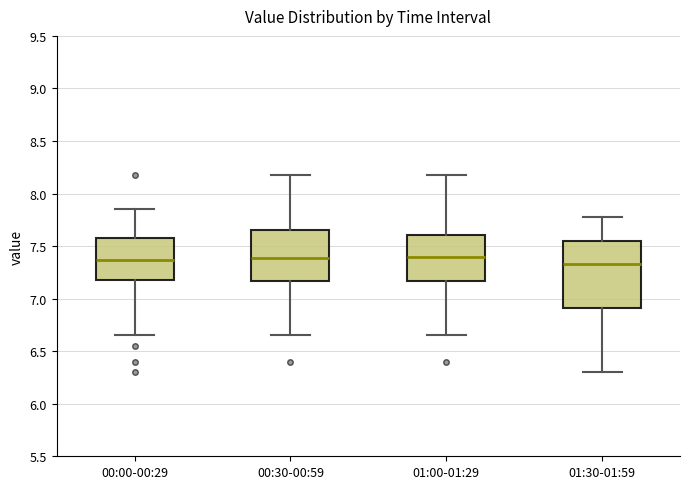

Reading left to right, read every box against the y-axis: the position of its median line, the range the box covers, and the ends of its whiskers. The values are not printed on the chart, so give them approximately, as read against the axis.

00:00-00:29: median 7.35, box 7.20 to 7.55, whiskers 6.65 to 7.85
00:30-00:59: median 7.40, box 7.15 to 7.65, whiskers 6.65 to 8.20
01:00-01:29: median 7.40, box 7.15 to 7.60, whiskers 6.65 to 8.20
01:30-01:59: median 7.35, box 6.90 to 7.55, whiskers 6.30 to 7.80